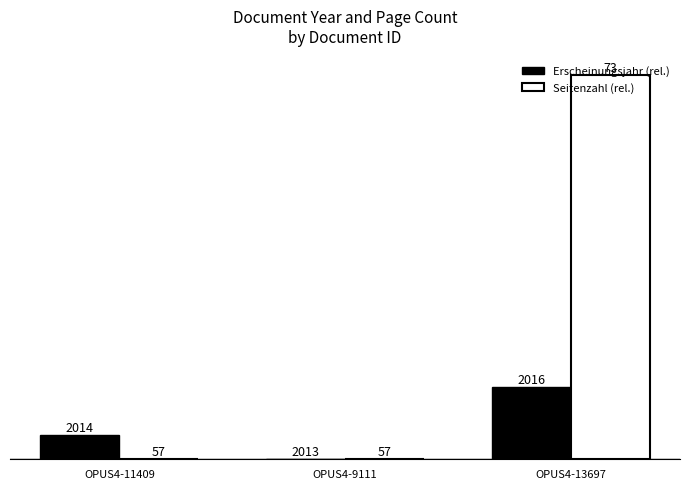

Reading left to right, list all the values displayed in this chart.

Erscheinungsjahr (rel.): 1	0	3
Seitenzahl (rel.): 0	0	16